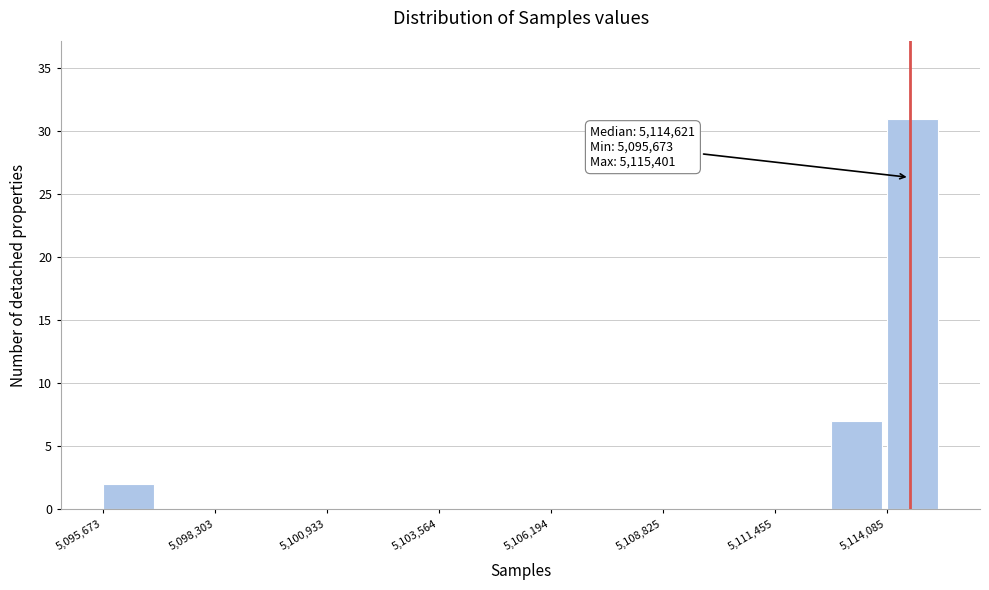

Read against the x-axis, roughly where is the centre of the tallest bar?

5114500